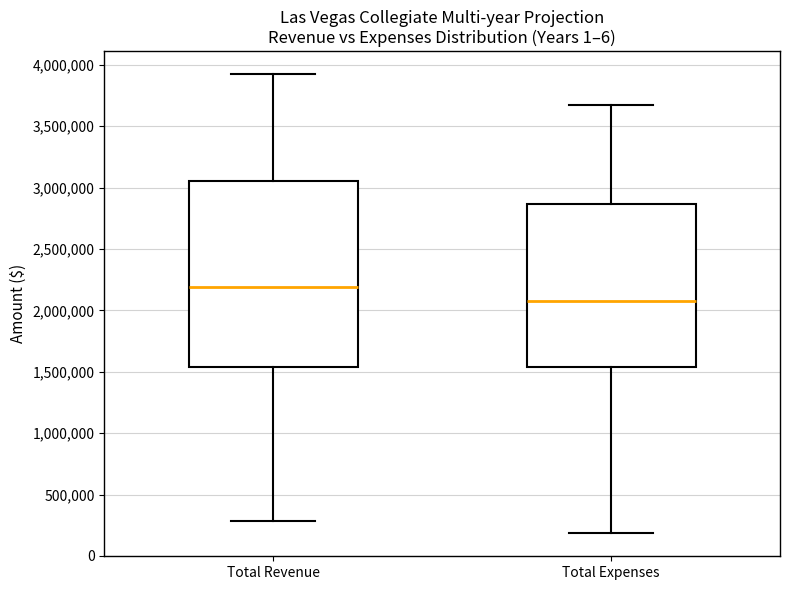

Reading left to right, read every box against the y-axis: the position of its median line, the range the box covers, and the ends of its whiskers. The values are not printed on the chart, so give them approximately, as read against the axis.

Total Revenue: median 2200000, box 1550000 to 3050000, whiskers 300000 to 3900000
Total Expenses: median 2050000, box 1550000 to 2850000, whiskers 200000 to 3650000